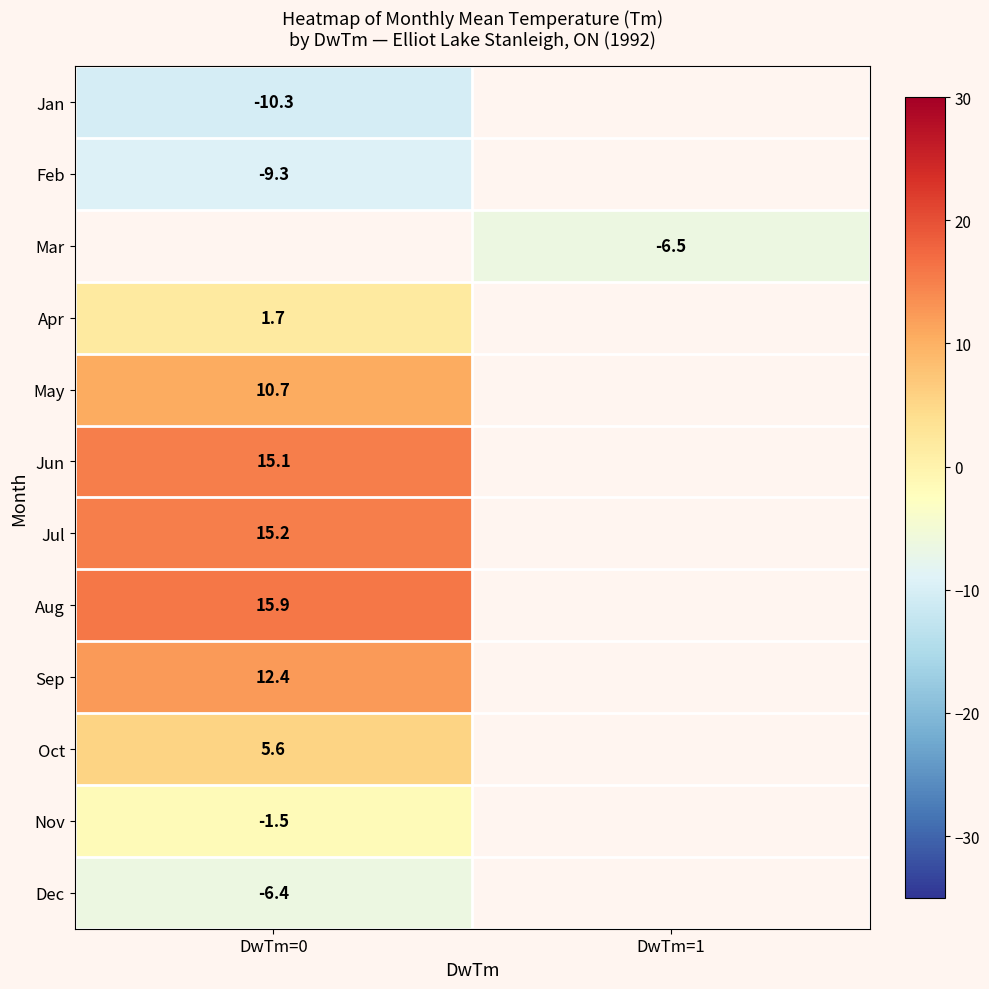

The Sep series shows 5.1 at DwTm=0. True or false?

False